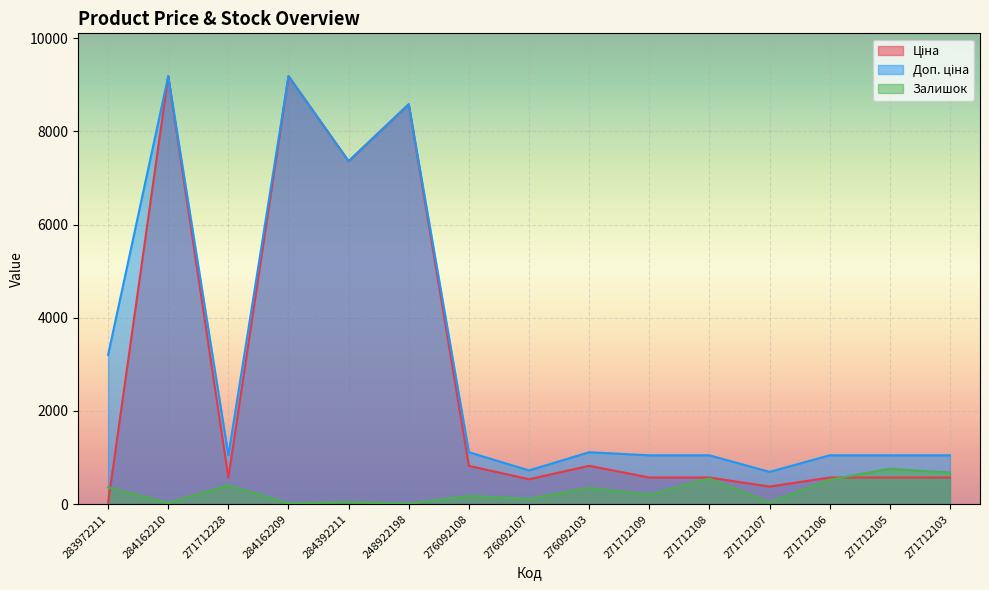

True or false: Ціна and Залишок intersect in this chart.

True